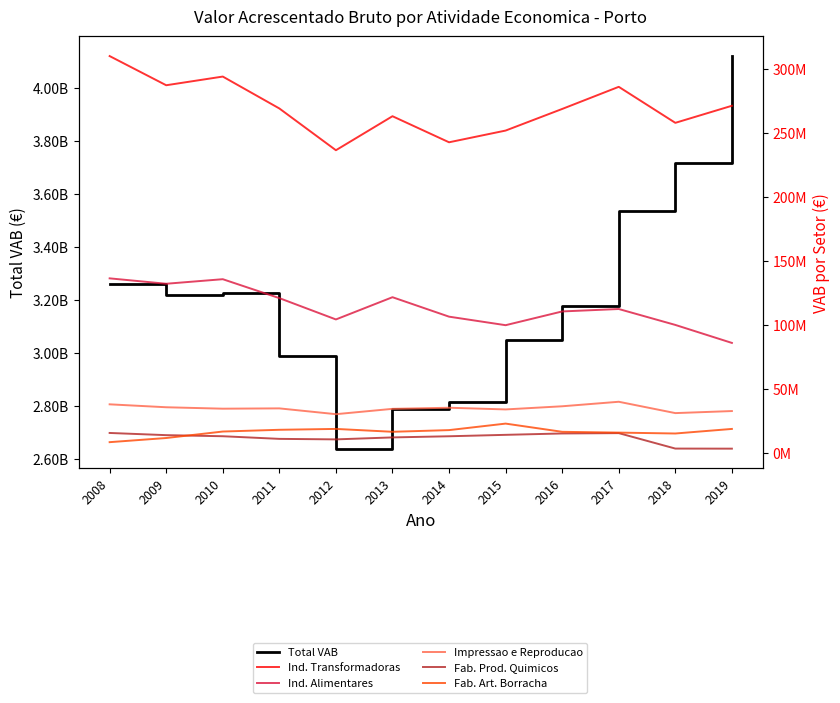

Reading left to right, transcribe all the data shown in this chart.

Total VAB: 2008=3259349548	2009=3219695862	2010=3225748612	2011=2988017073	2012=2640591049	2013=2789249126	2014=2817484653	2015=3050503082	2016=3177344507	2017=3535880970	2018=3716584537	2019=4119324228
Ind. Transformadoras: 2008=309946569	2009=287177242	2010=293956416	2011=269056242	2012=236459361	2013=263002783	2014=242660374	2015=251805526	2016=268671447	2017=285943639	2018=257836174	2019=271158848
Ind. Alimentares: 2008=136452024	2009=132238834	2010=135794836	2011=121027011	2012=104384926	2013=121738735	2014=106551617	2015=99895688	2016=110629771	2017=112525479	2018=100104257	2019=86059723
Impressao e Reproducao: 2008=38129465	2009=35843544	2010=34727412	2011=34965997	2012=30441682	2013=34601462	2014=35466803	2015=34150842	2016=36607218	2017=40132981	2018=31277551	2019=32880555
Fab. Prod. Quimicos: 2008=15783578	2009=14070655	2010=13226994	2011=11167717	2012=10769855	2013=12303193	2014=13203321	2015=14315062	2016=15388218	2017=15653278	2018=3592352	2019=3529671
Fab. Art. Borracha: 2008=8596399	2009=11842687	2010=16891192	2011=18257313	2012=18936442	2013=16697066	2014=18006469	2015=23083873	2016=16676573	2017=16059253	2018=15358929	2019=18928602